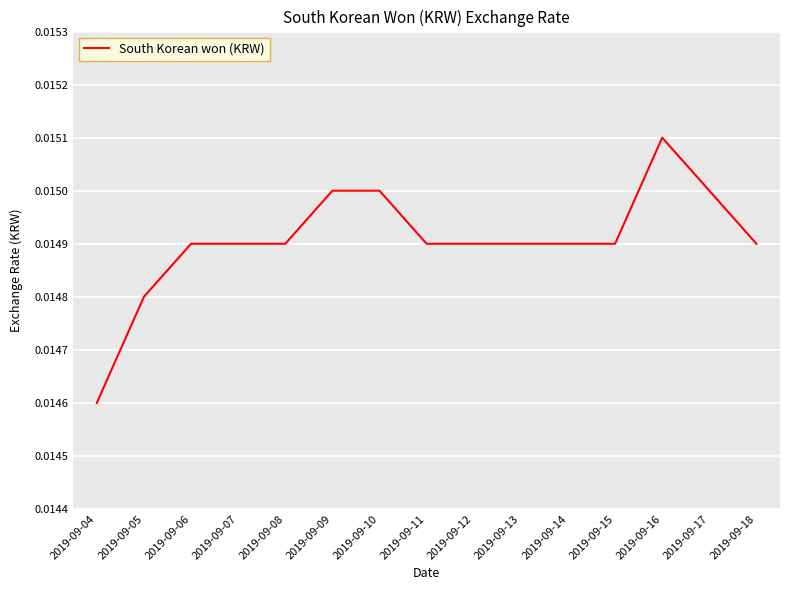

Does the chart display data point markers on the line(s)?

No